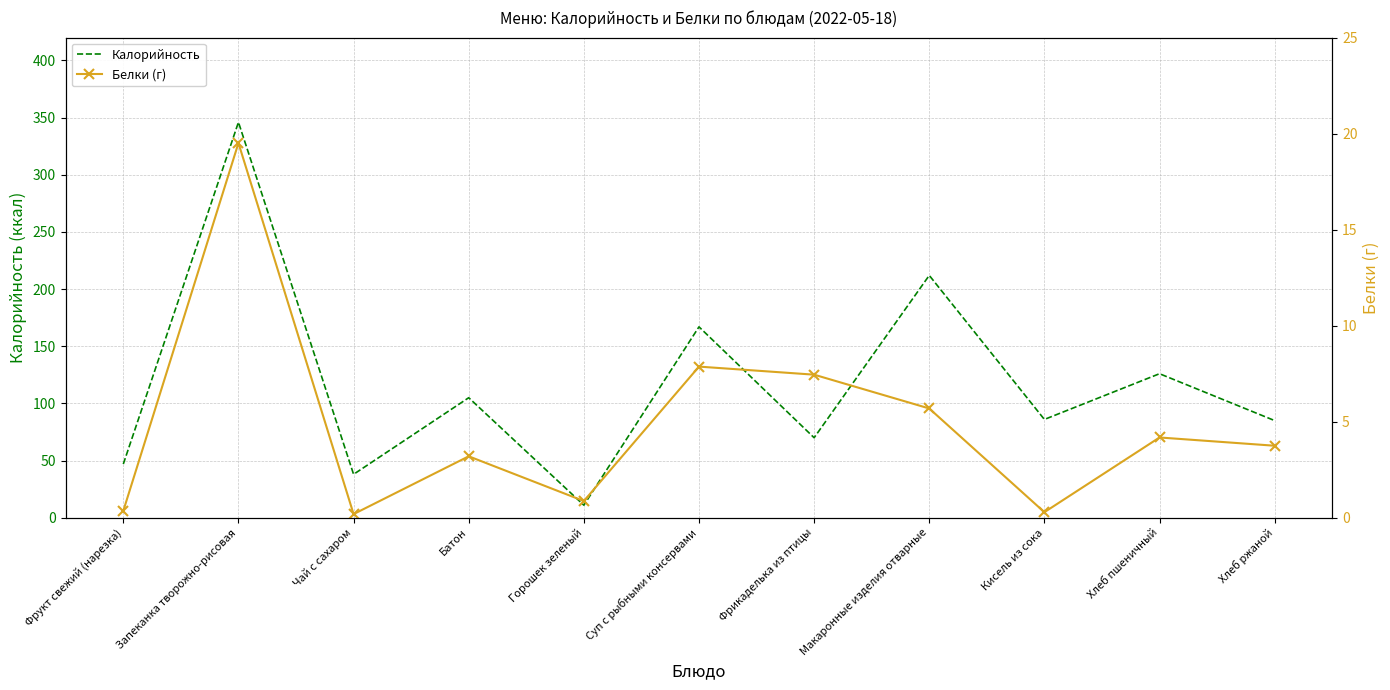

True or false: Калорийность has a value of 59.3 at Кисель из сока.

False